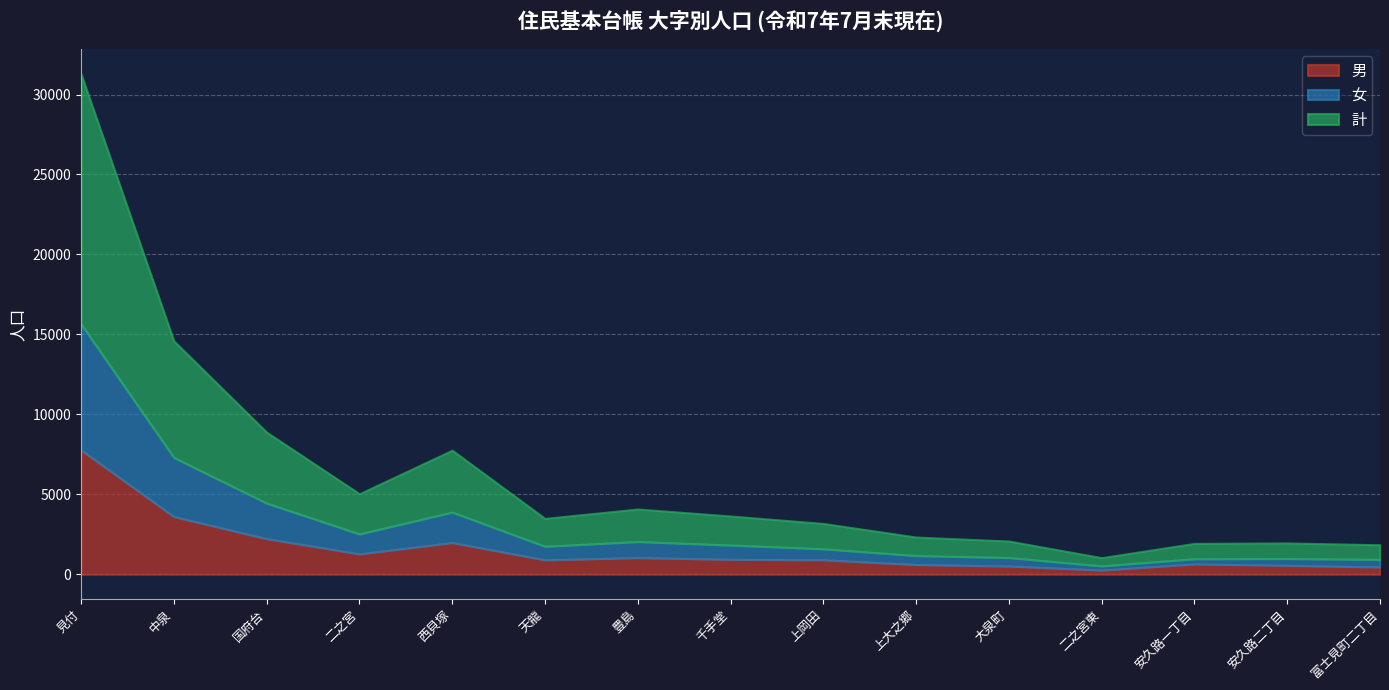

At which category does 男 reach its first local valley?

二之宮